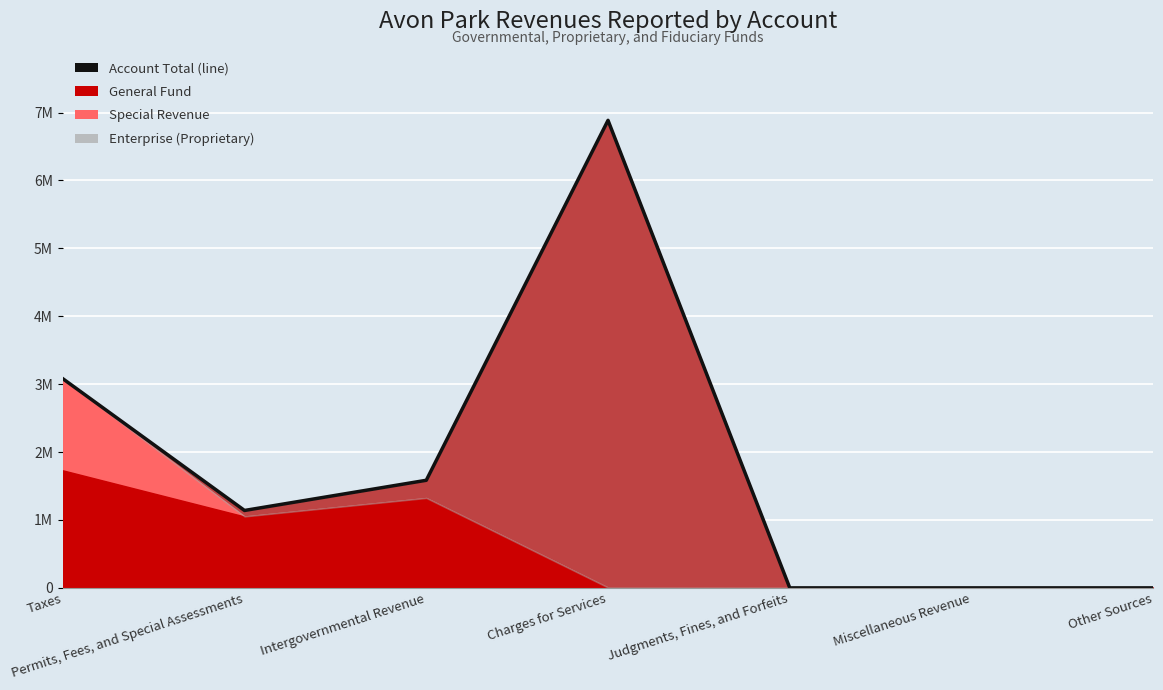

Which label corresponds to the largest value in the chart?

Charges for Services